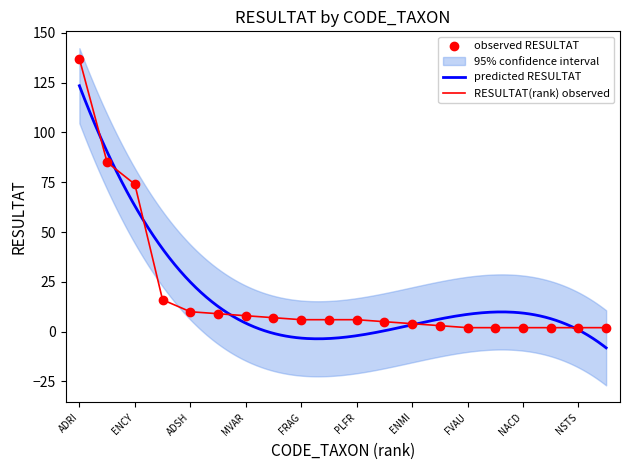

What is the ratio of the value at GPAR to the value at NGRE?

0.2